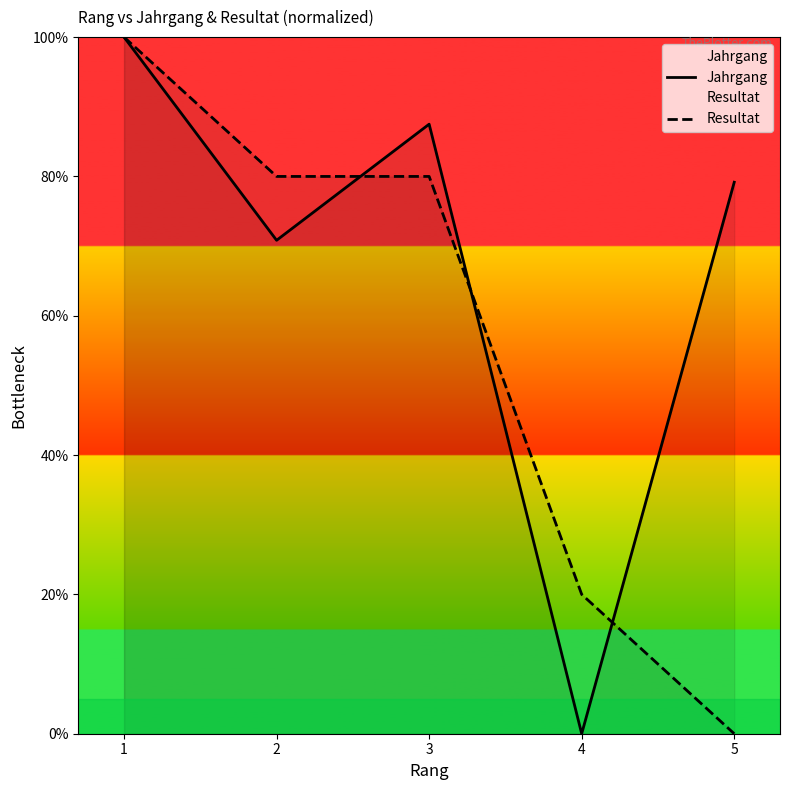

List the series in order of their overall mean, highest first.

Jahrgang, Resultat